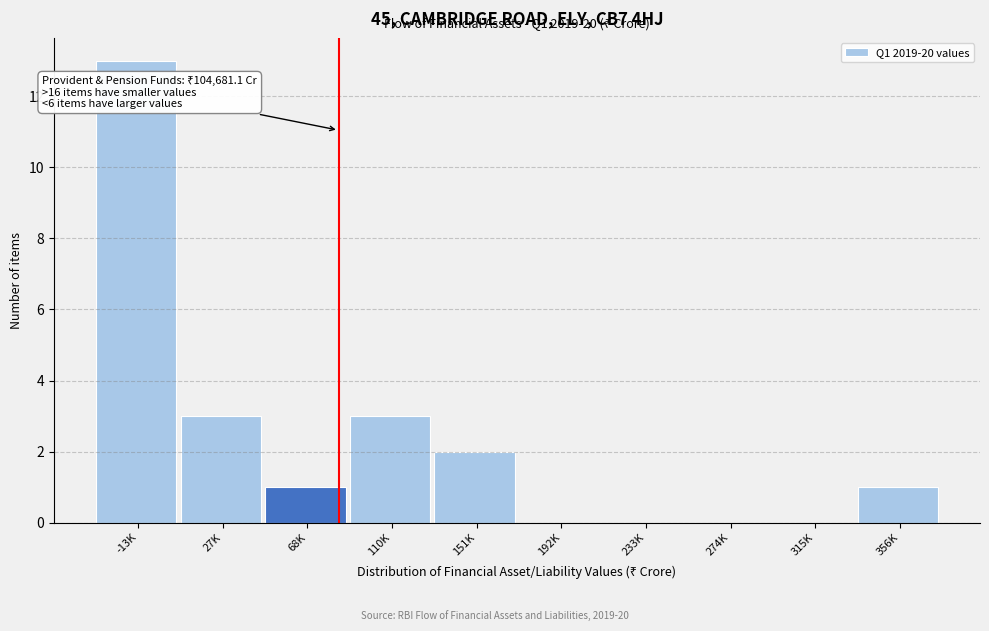

Reading right to left, what are all the values shown in this chart?

356K=1	315K=0	274K=0	233K=0	192K=0	151K=2	110K=3	68K=1	27K=3	-13K=13